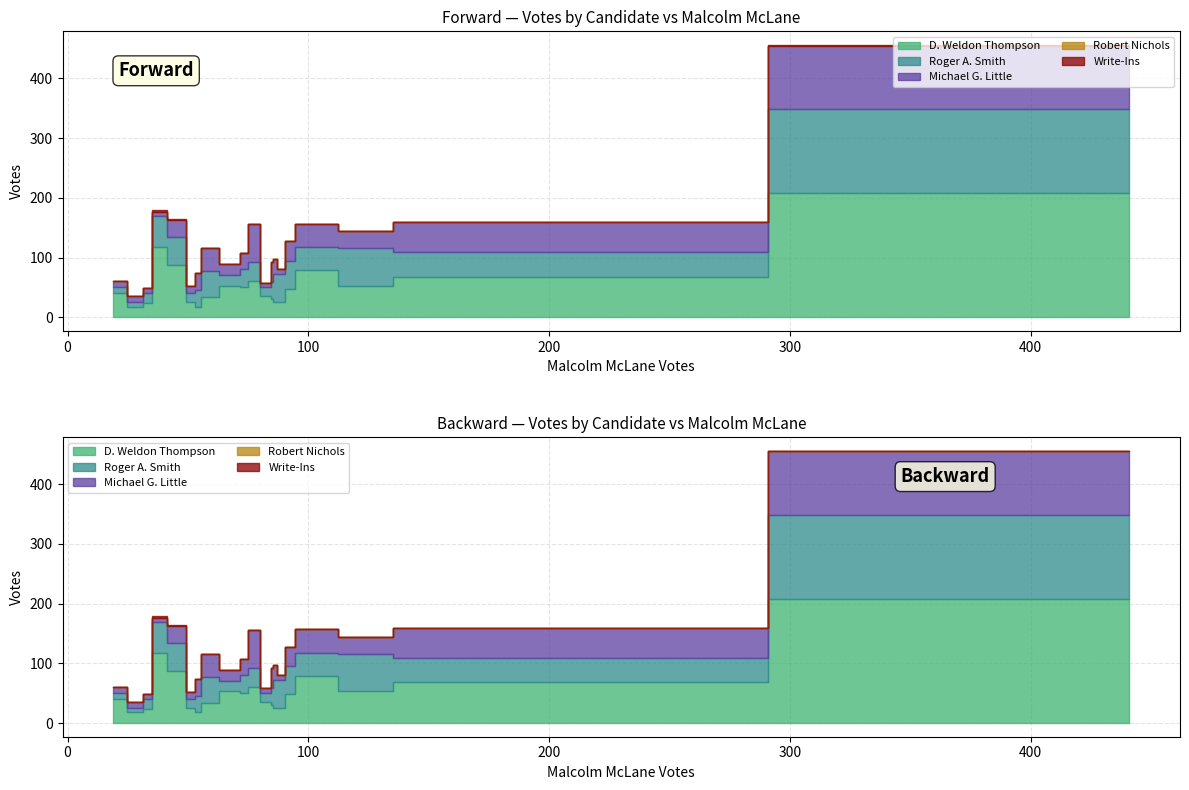

True or false: Robert Nichols and Write-Ins intersect in this chart.

False